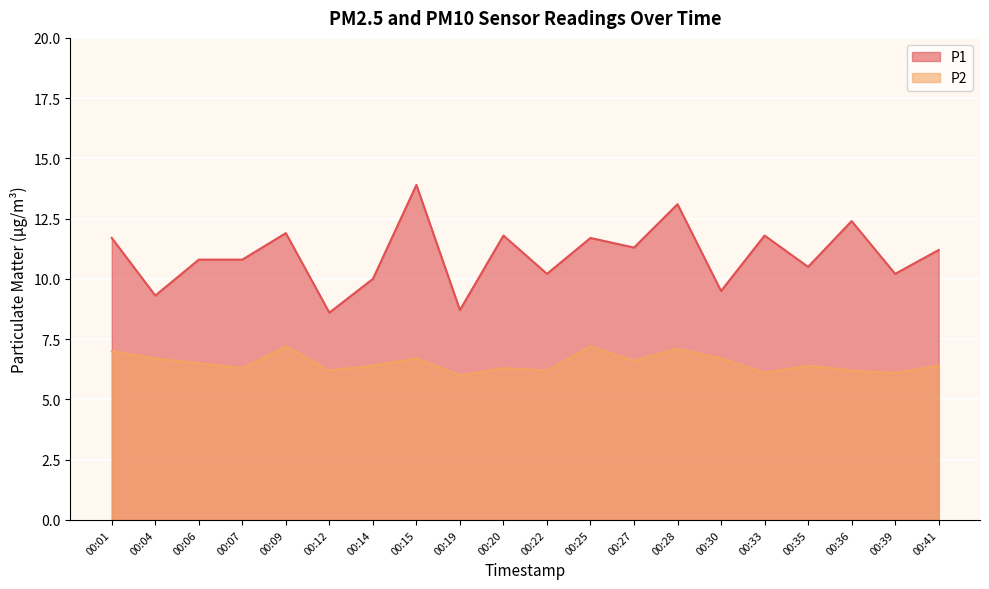

Which category has the highest value in the P1 series?

00:15